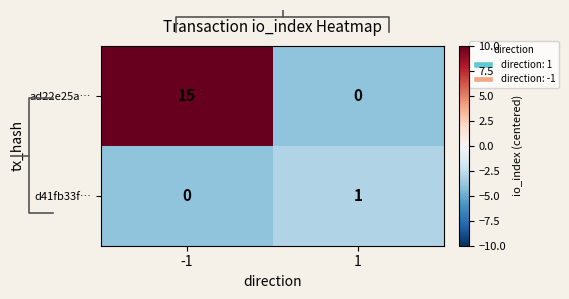

The value of d41fb33f… at -1 is -1. True or false?

False